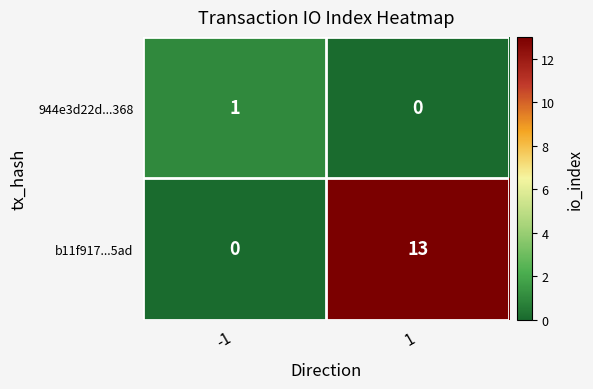

Which series changed the most between -1 and 1?

b11f917...5ad